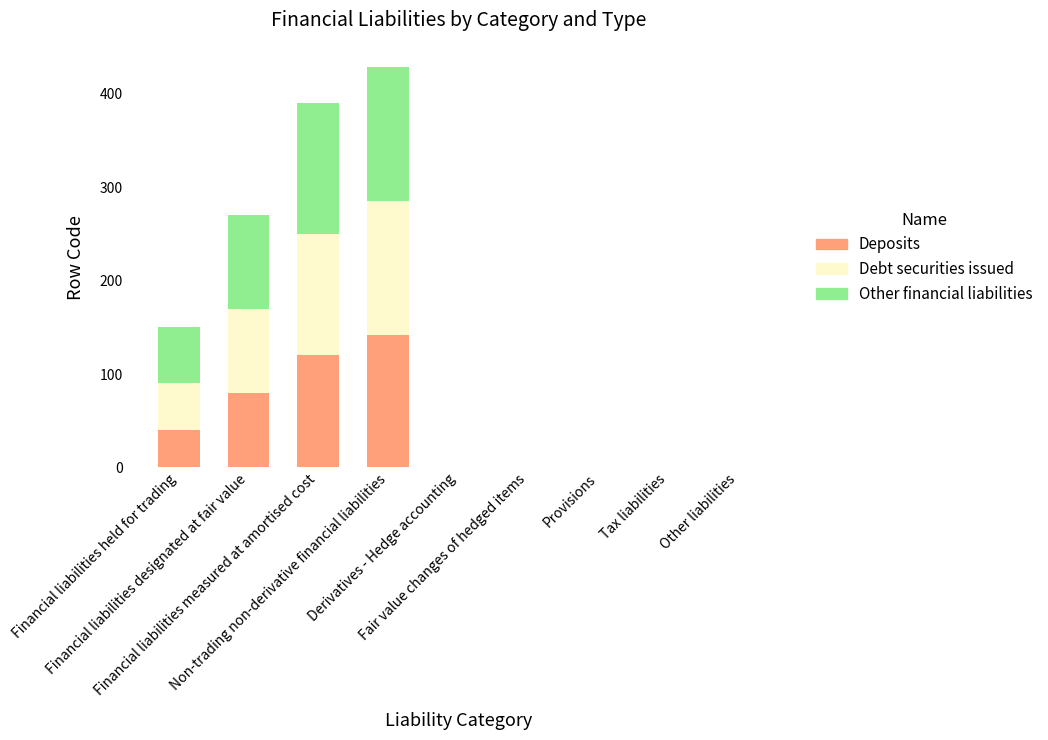

Are the bars horizontal?

No